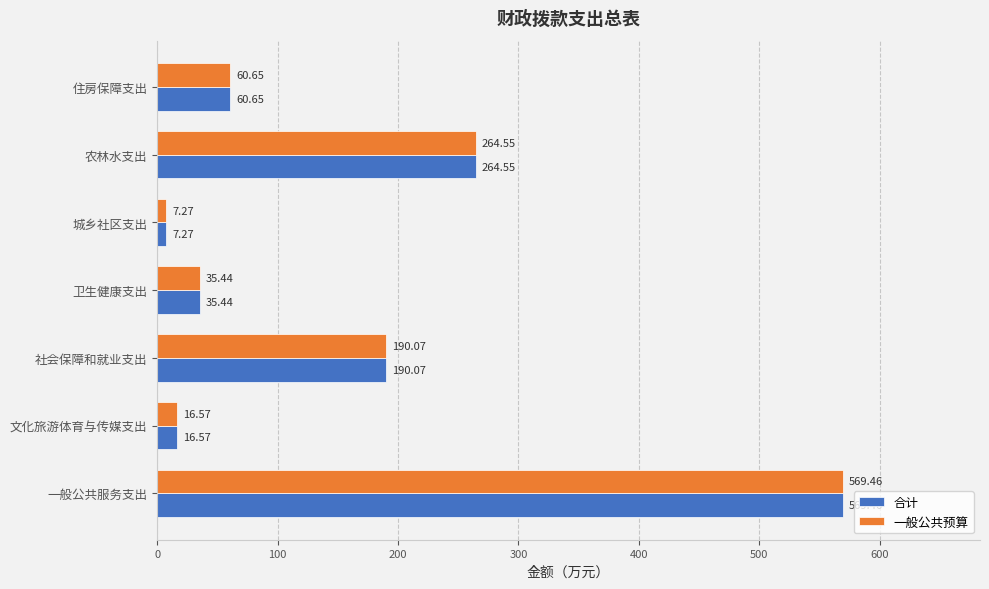

What are all the series names shown in the legend?

合计, 一般公共预算